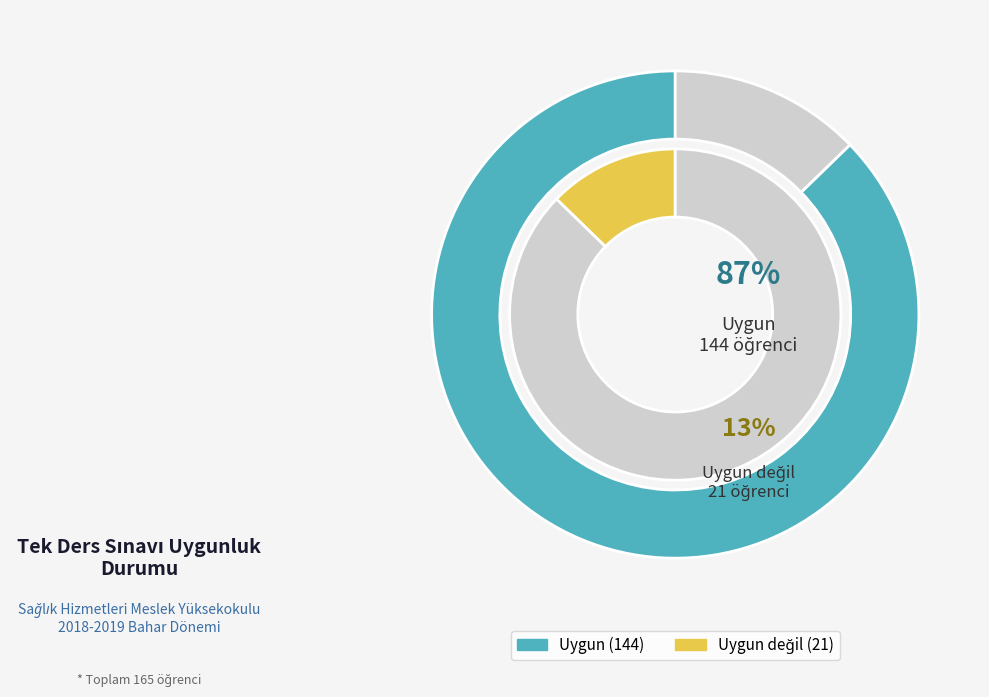

Count the number of slices in the pie.

2